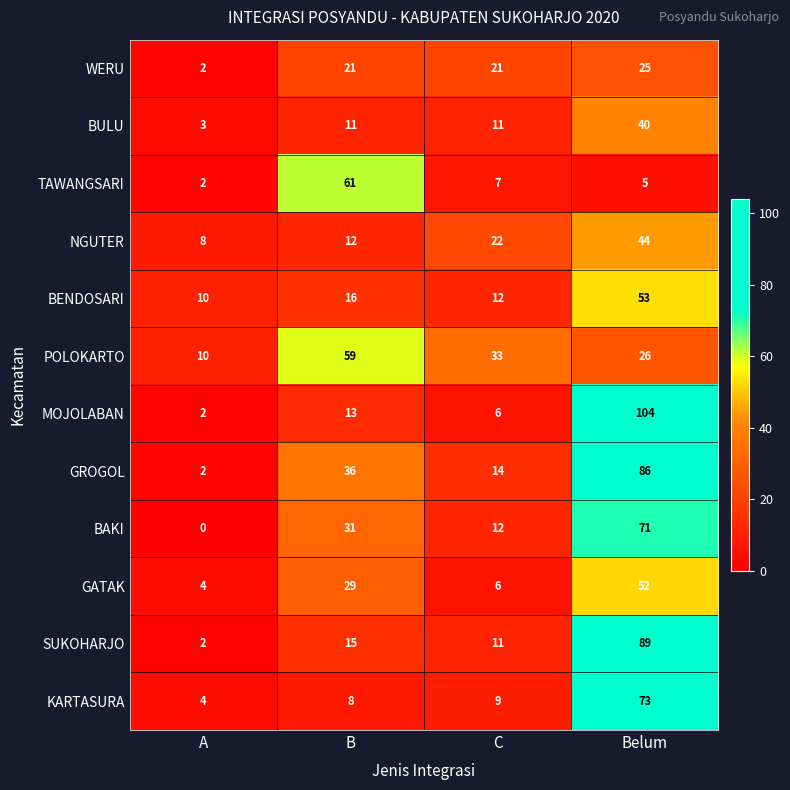

How many categories are shown in the chart?

4